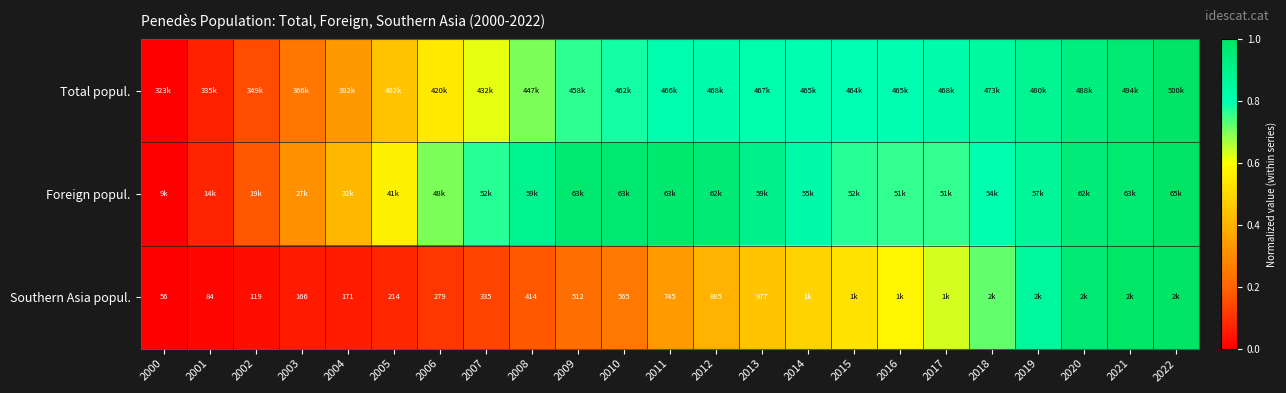

Is the value of Foreign popul. at 2017 greater than the value of Total popul. at 2020?

No